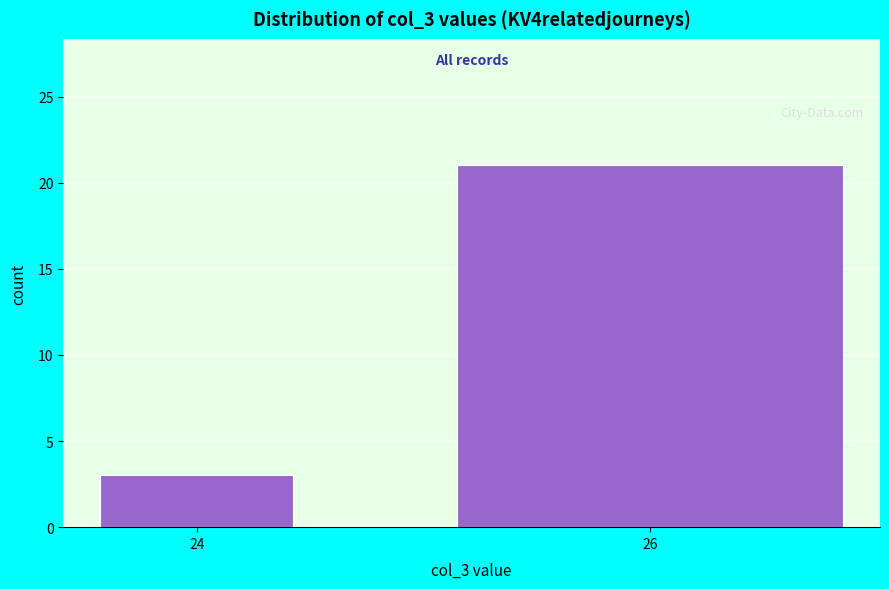

Reading left to right, list all the values displayed in this chart.

3	21